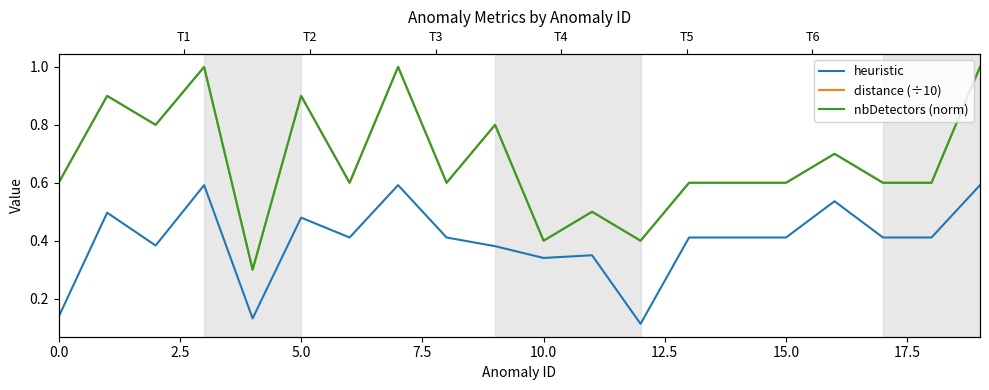

Is this an area chart (filled region under the line)?

No